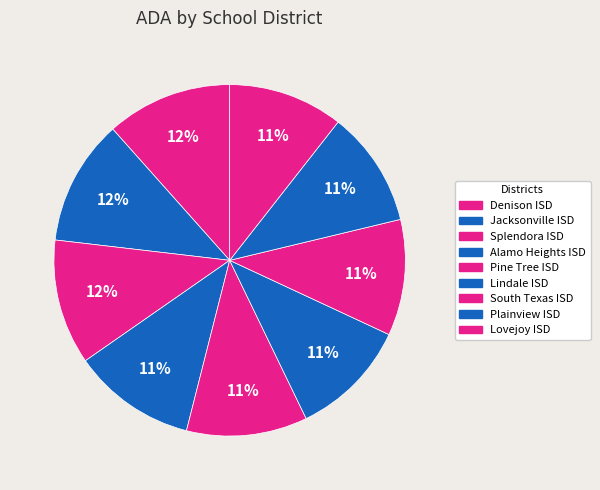

Between Jacksonville ISD and Splendora ISD, which is larger?

Jacksonville ISD